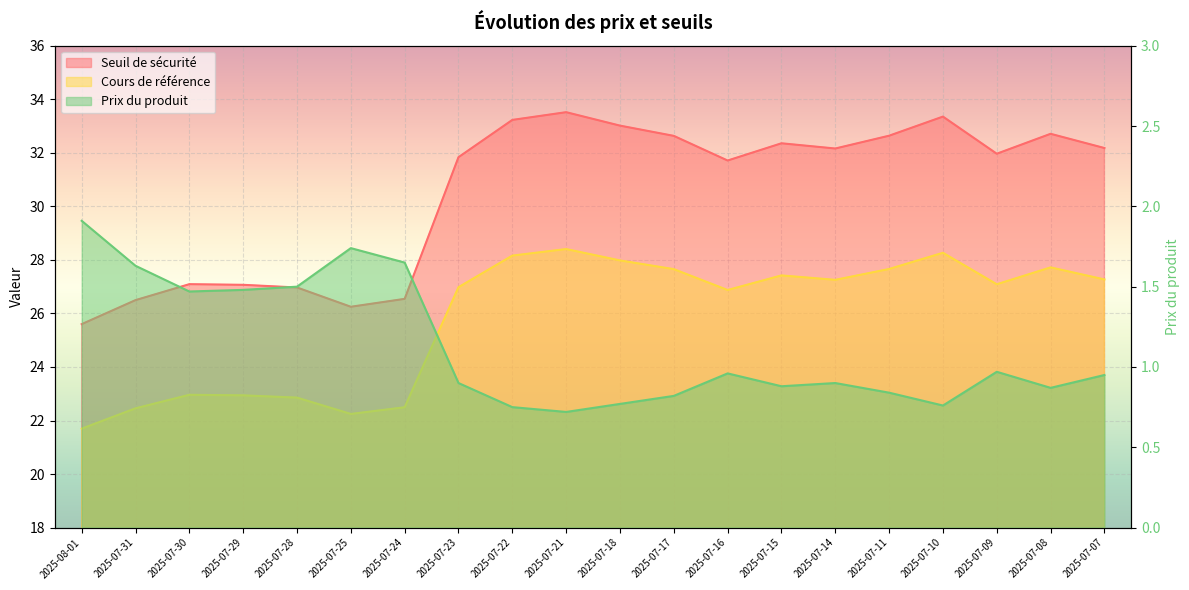

True or false: Cours de référence and Seuil de sécurité intersect in this chart.

False